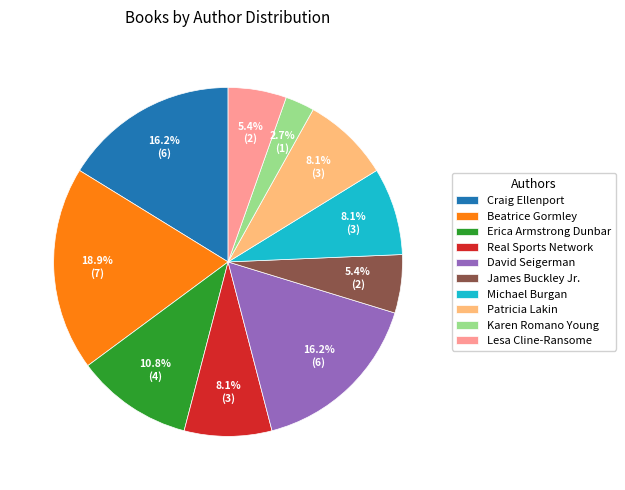

Is James Buckley Jr. the majority of the pie?

No